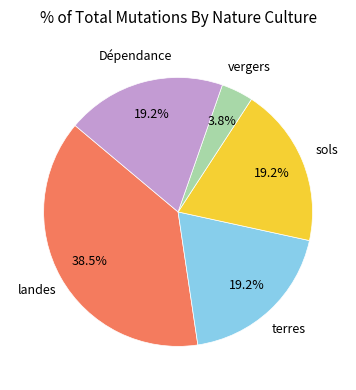

Is there any slice that represents more than half of the pie?

No